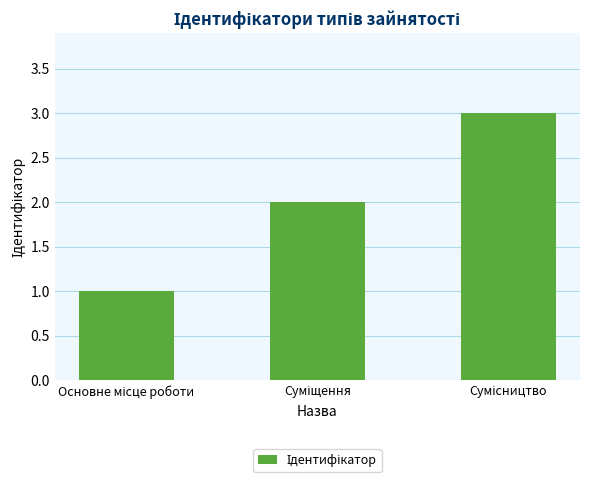

Reading left to right, list all the values displayed in this chart.

1	2	3